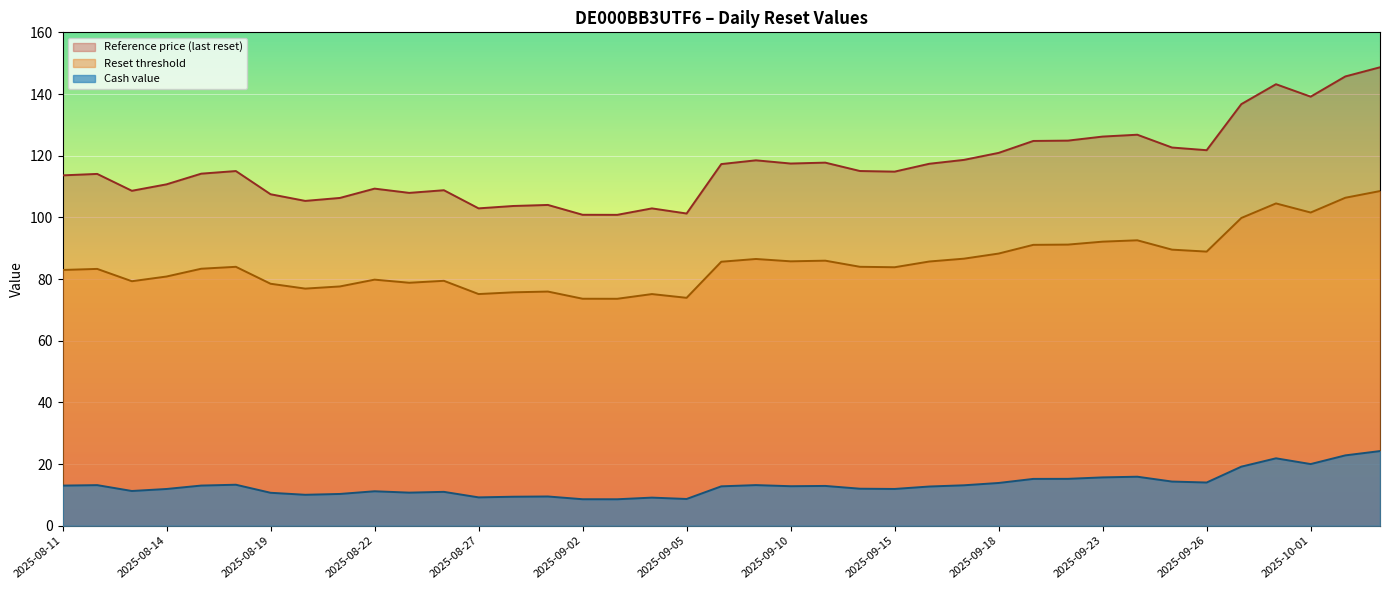

True or false: Reset threshold and Cash value cross at least once.

False